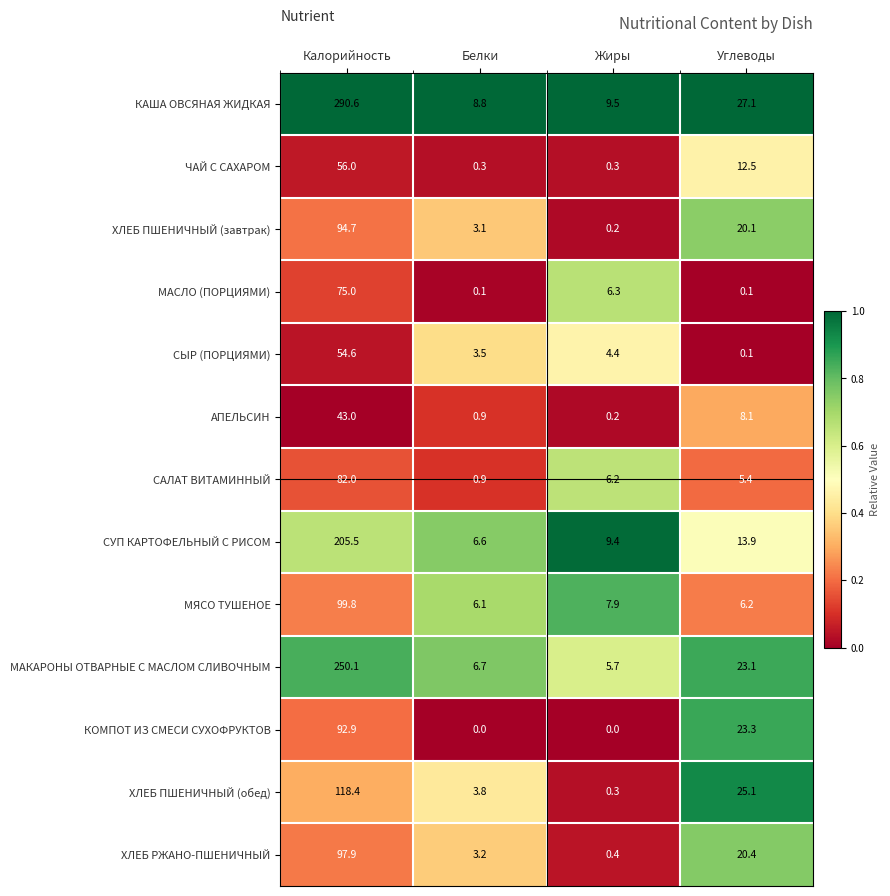

What is the difference between the highest and lowest values at Углеводы?

27.0